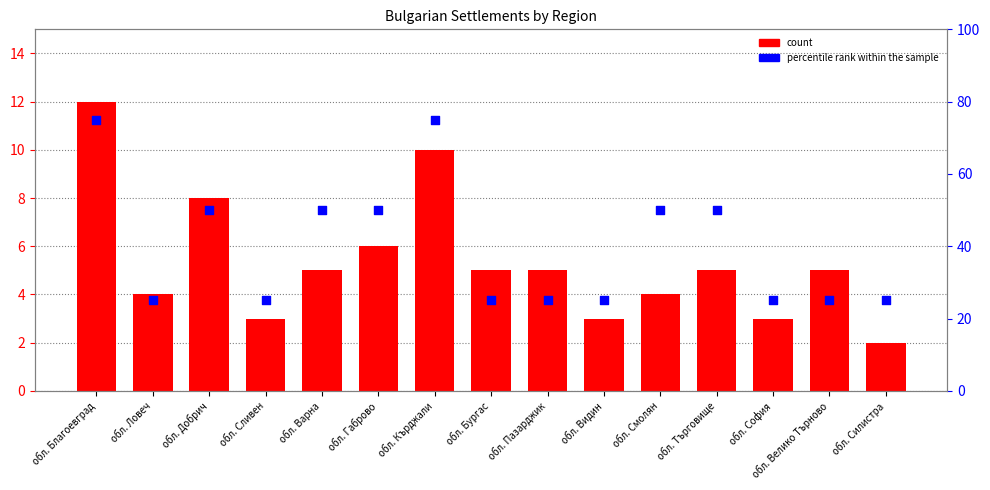

Which series has the largest total across all categories?

percentile rank within the sample